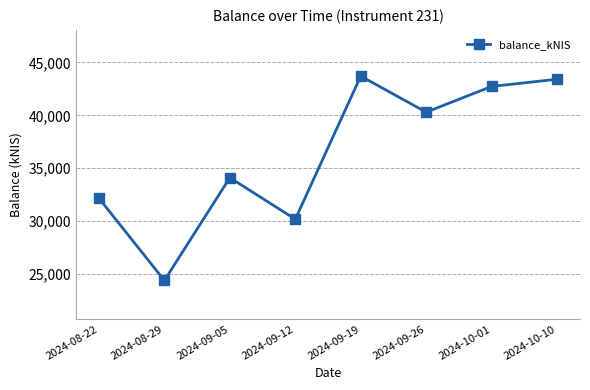

What is the sum of the values at 2024-10-01 and 2024-08-22?

74897.7